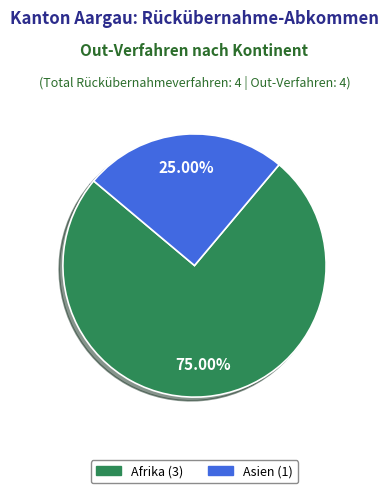

Is there a majority slice in this chart?

Yes